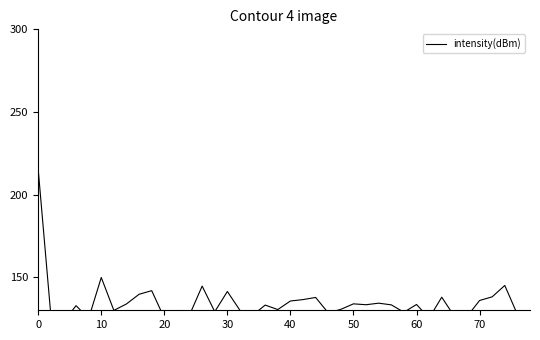

Count the number of values greater than 133.

20